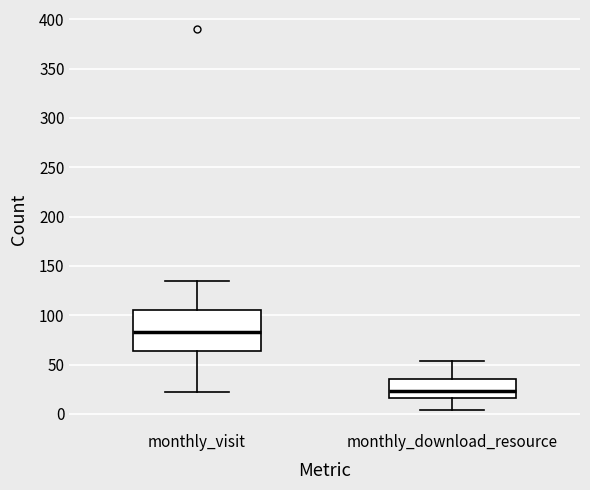

Which box's median line is the highest?

monthly_visit